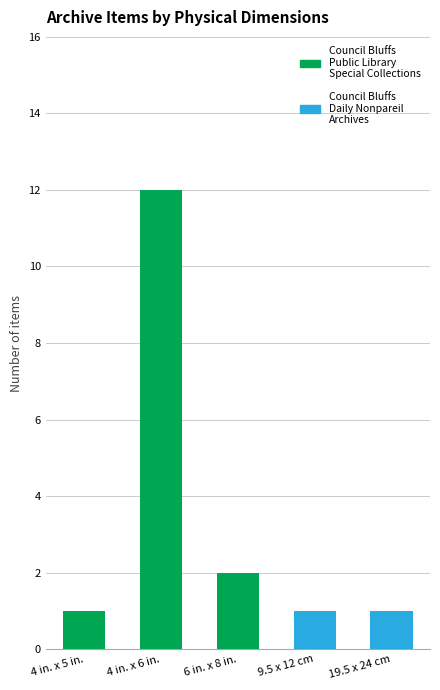

How many data points does each series have?

5